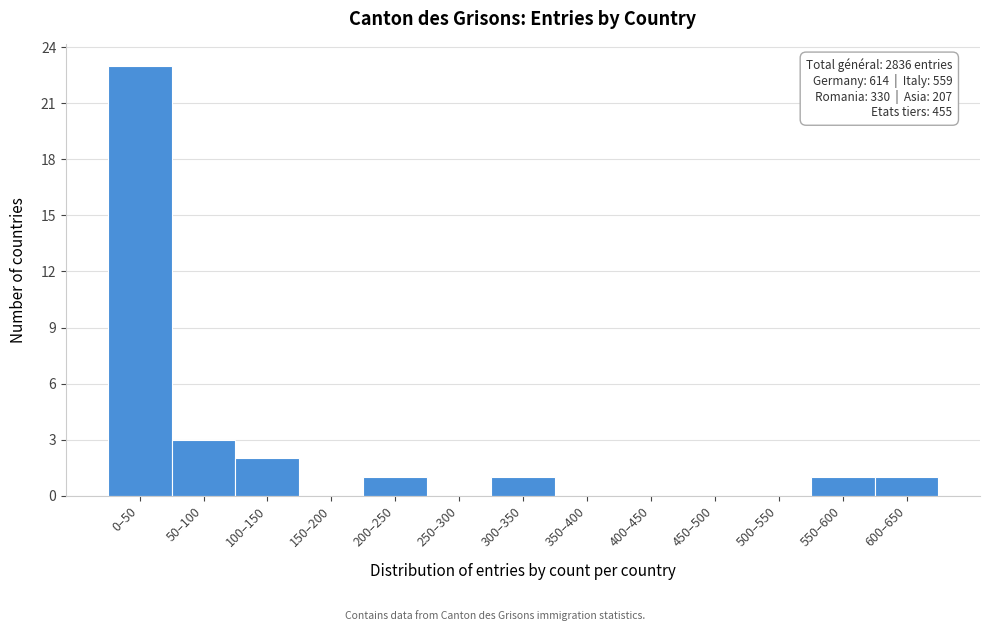

Reading left to right, transcribe all the data shown in this chart.

0–50=23	50–100=3	100–150=2	150–200=0	200–250=1	250–300=0	300–350=1	350–400=0	400–450=0	450–500=0	500–550=0	550–600=1	600–650=1